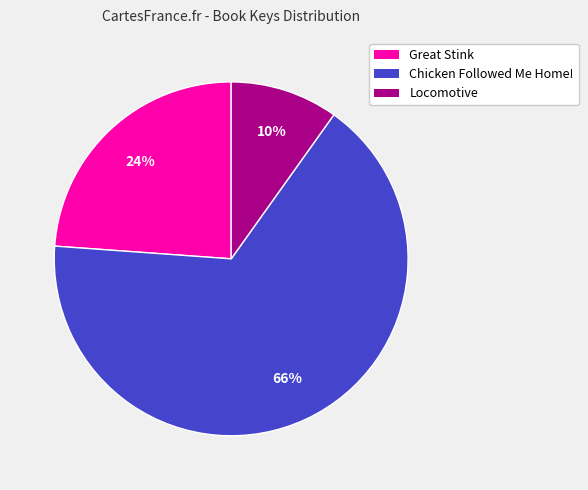

Which slice is the smallest?

Locomotive